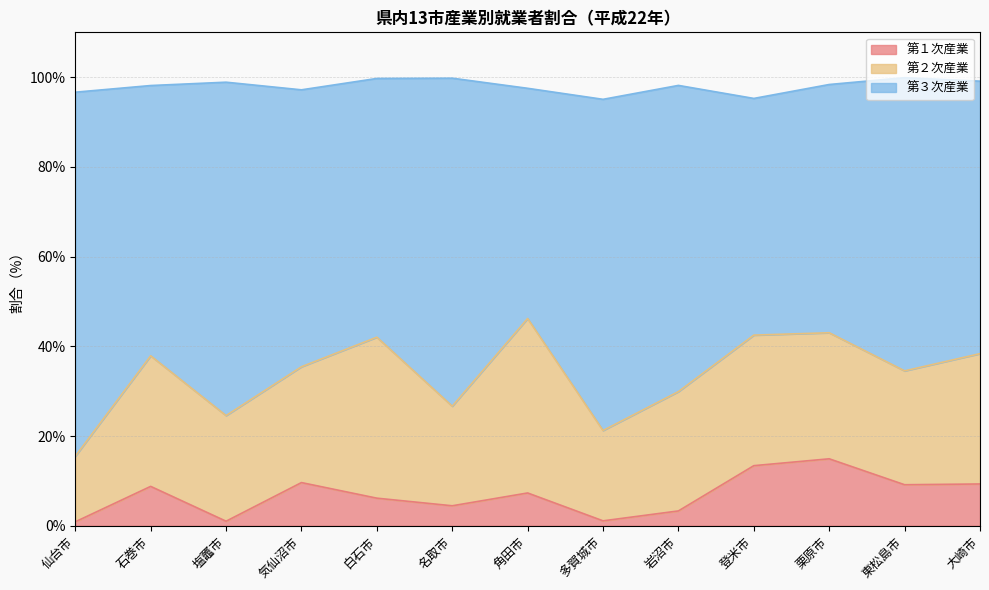

True or false: 第３次産業 and 第１次産業 intersect in this chart.

False